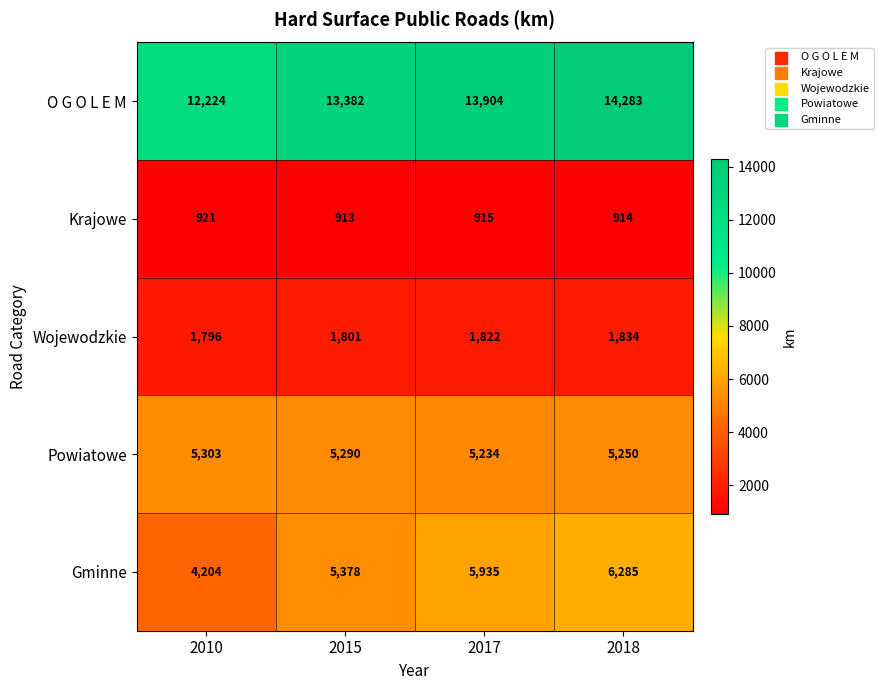

At how many categories does at least one series exceed 1705?

4